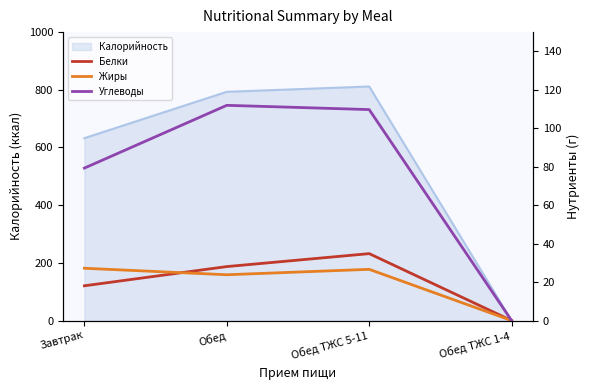

Which has a higher value, Завтрак or Обед ТЖС 5-11?

Обед ТЖС 5-11